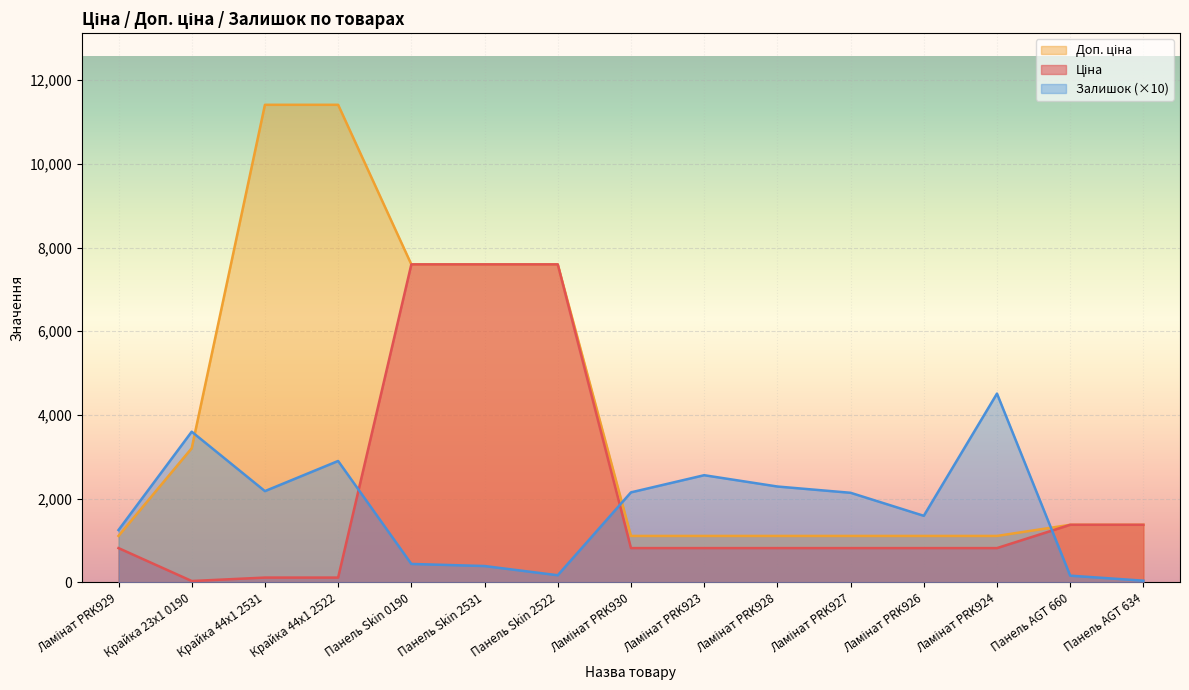

Between which two adjacent categories do Ціна and Доп. ціна first intersect?

Ламінат PRK924 and Панель AGT 660